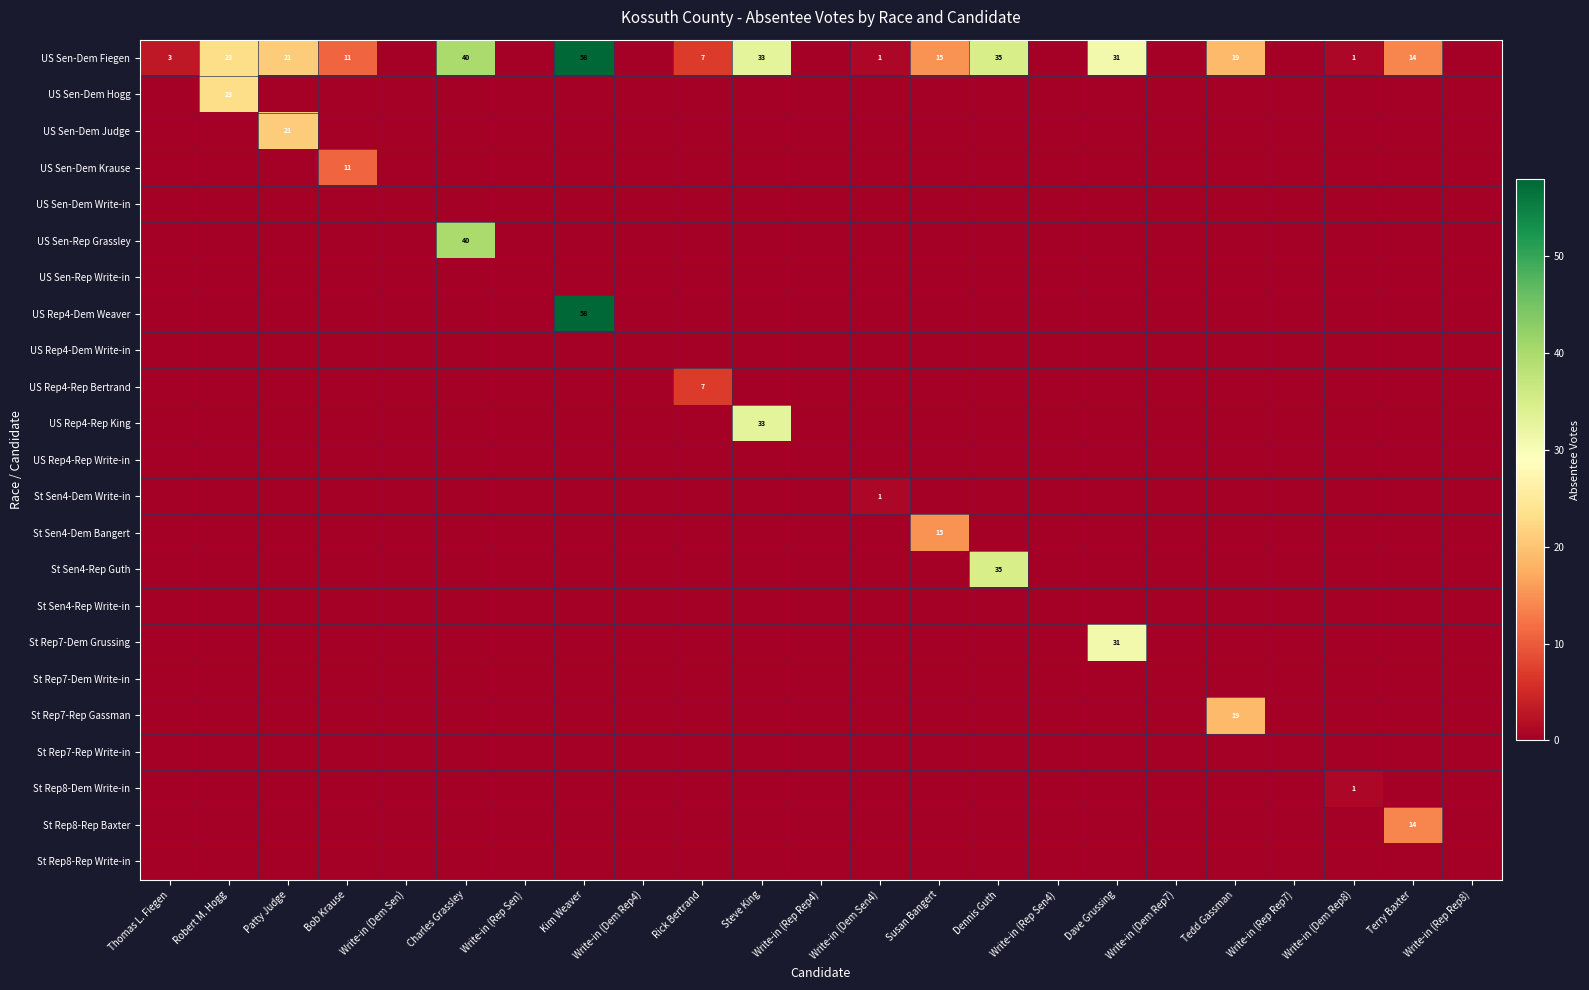

The US Sen-Dem Fiegen series shows 31 at Dave Grussing. True or false?

True